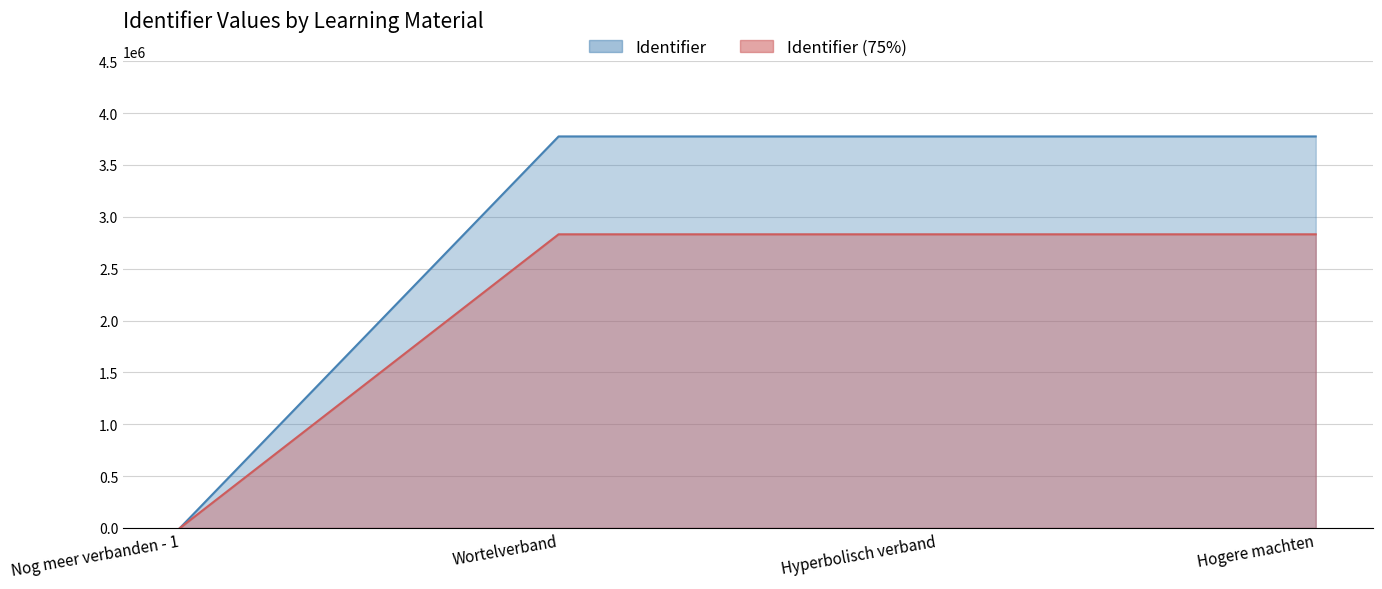

What is the change in value from Nog meer verbanden - 1 to Hyperbolisch verband?

+3775077